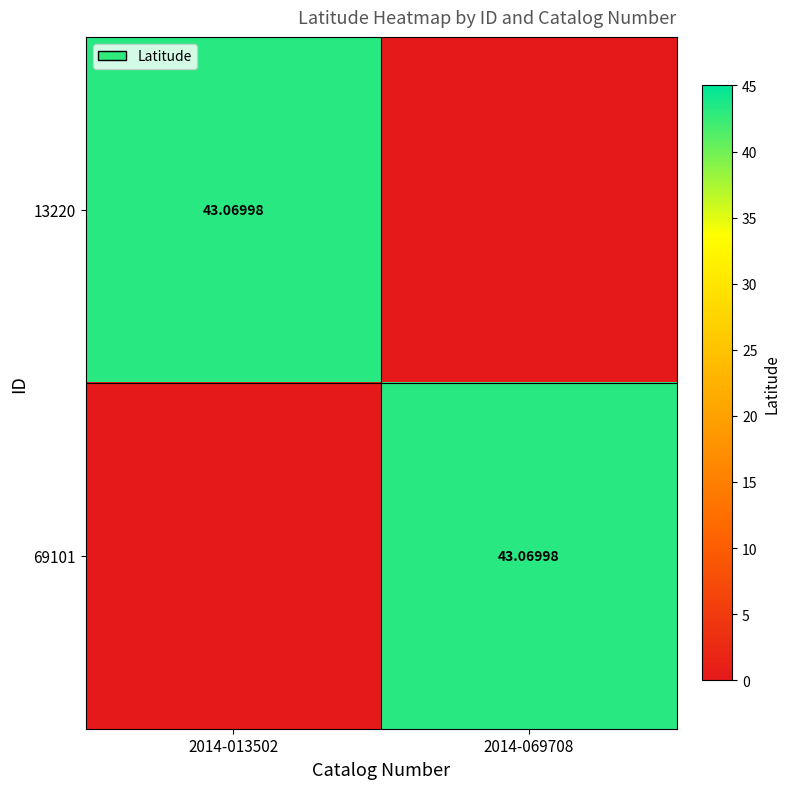

At which label is 13220 closest to 21?

2014-069708